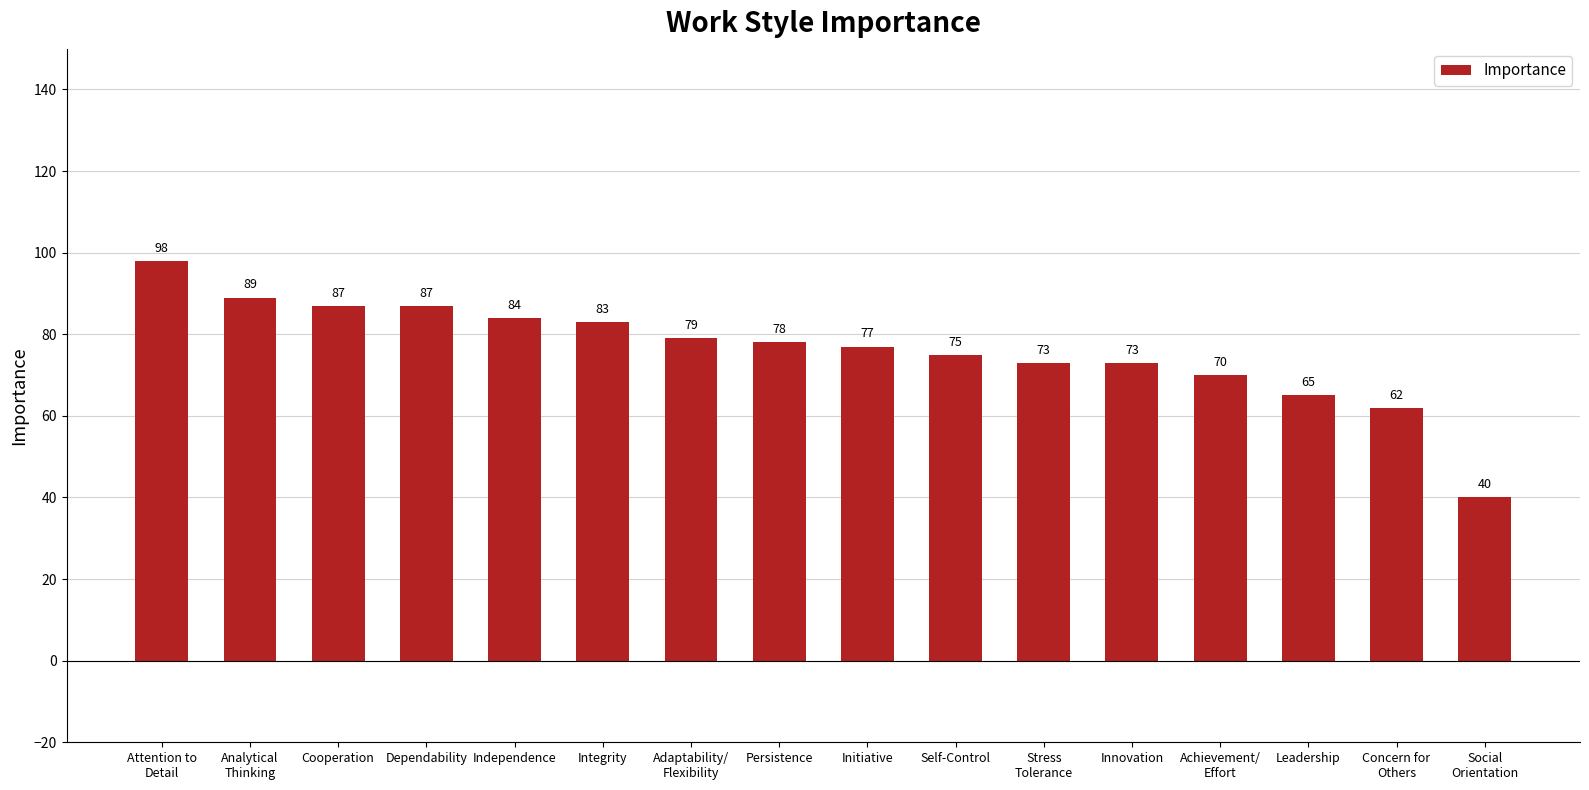

Which category has the lowest value across all series?

Social
Orientation